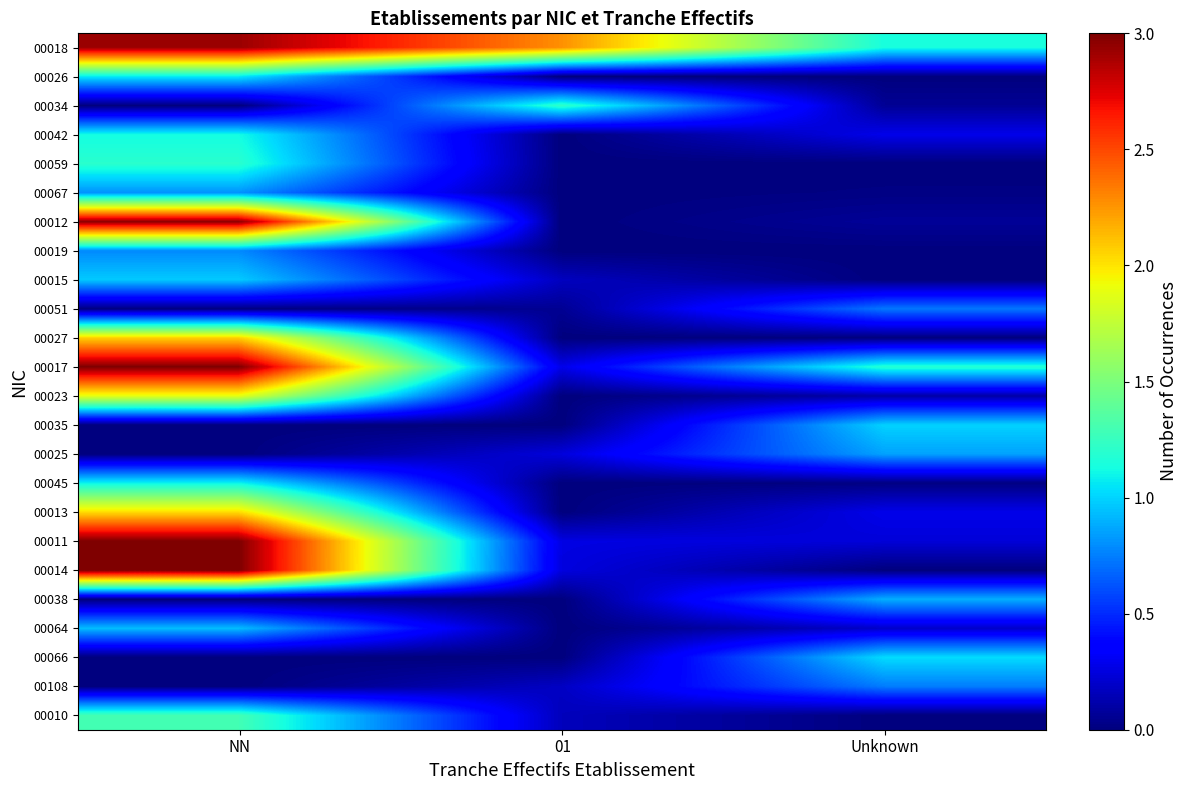

Reading left to right, transcribe all the data shown in this chart.

00018: NN=2.9	01=2.3	Unknown=1.1
00026: NN=1.1	01=0.0	Unknown=0.0
00034: NN=0.0	01=1.2	Unknown=0.1
00042: NN=1.1	01=0.0	Unknown=0.3
00059: NN=1.2	01=0.0	Unknown=0.0
00067: NN=0.8	01=0.0	Unknown=0.0
00012: NN=3.0	01=0.0	Unknown=0.1
00019: NN=0.8	01=0.0	Unknown=0.0
00015: NN=1.0	01=0.2	Unknown=0.0
00051: NN=0.0	01=0.1	Unknown=0.7
00027: NN=2.1	01=0.0	Unknown=0.0
00017: NN=3.0	01=0.3	Unknown=1.2
00023: NN=1.9	01=0.0	Unknown=0.1
00035: NN=0.0	01=0.0	Unknown=1.0
00025: NN=0.0	01=0.2	Unknown=0.9
00045: NN=1.1	01=0.0	Unknown=0.0
00013: NN=2.0	01=0.0	Unknown=0.3
00011: NN=3.0	01=0.3	Unknown=0.2
00014: NN=3.0	01=0.3	Unknown=0.0
00038: NN=0.0	01=0.0	Unknown=0.9
00064: NN=0.9	01=0.0	Unknown=0.2
00066: NN=0.0	01=0.0	Unknown=1.0
00108: NN=0.0	01=0.2	Unknown=0.7
00010: NN=1.3	01=0.2	Unknown=0.0